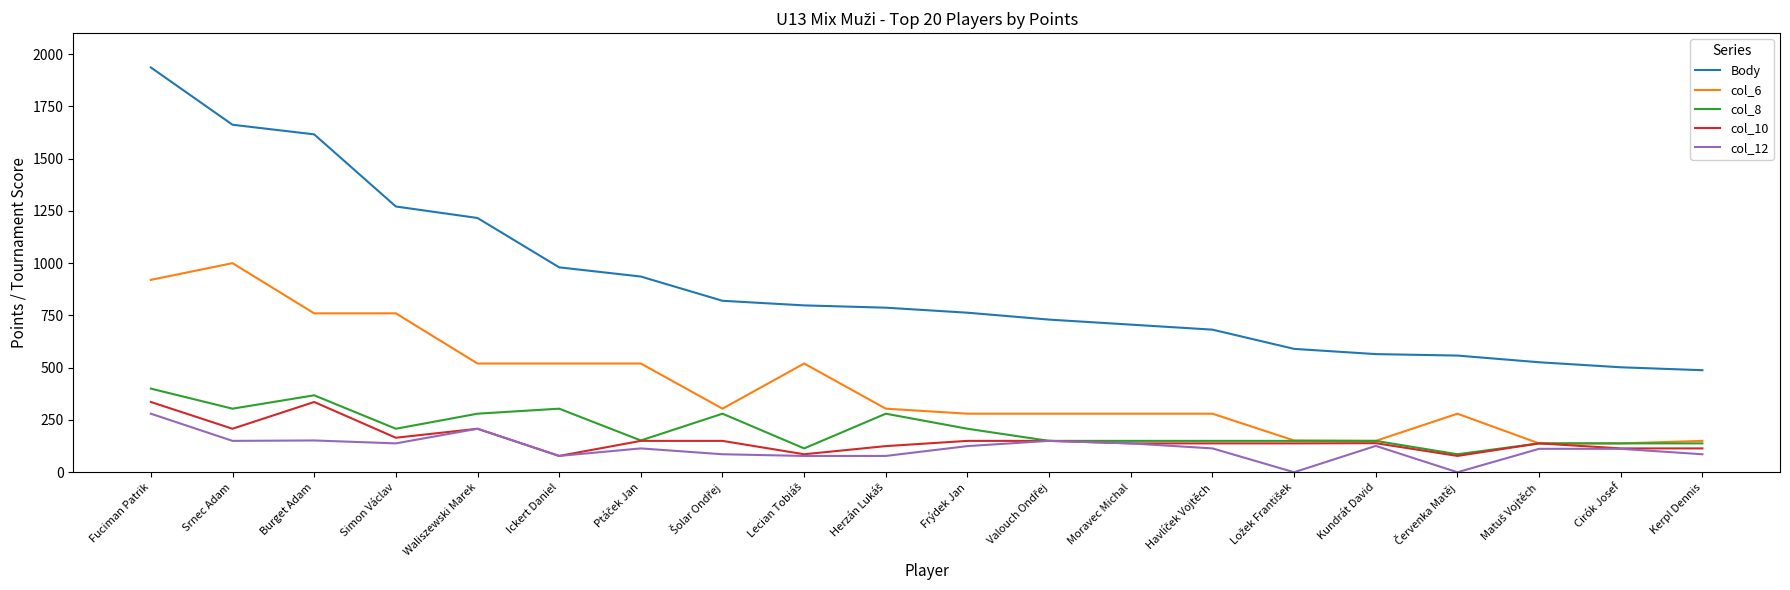

Is the value of col_12 at Simon Václav greater than the value of col_10 at Fuciman Patrik?

No